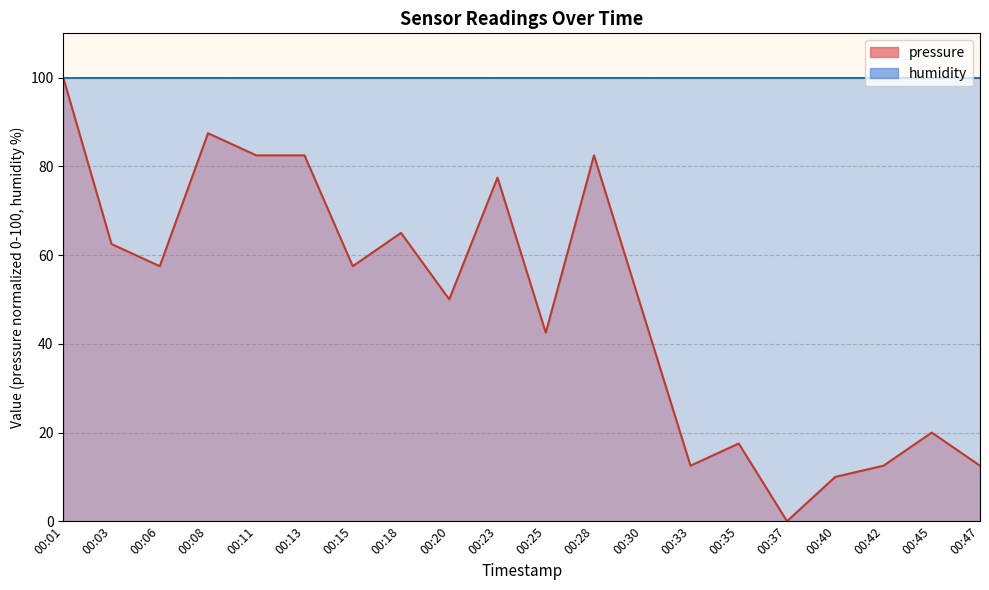

Reading left to right, extract all data points from this chart.

100.0	62.5	57.5	87.5	82.5	82.5	57.5	65.0	50.0	77.5	42.5	82.5	47.5	12.5	17.5	0.0	10.0	12.5	20.0	12.5